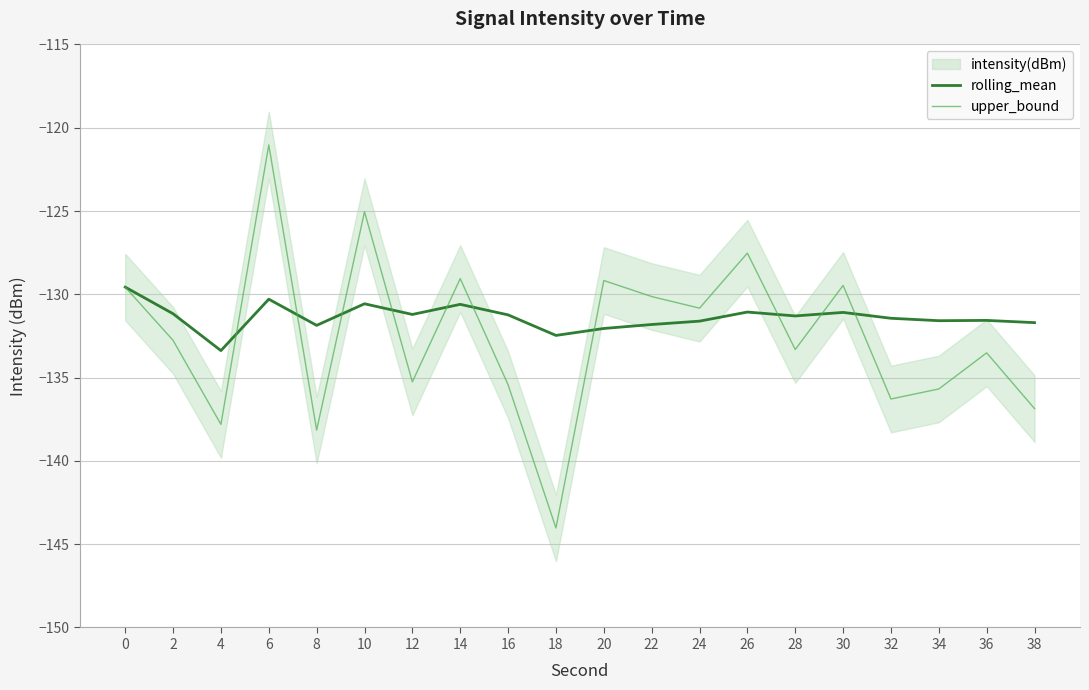

Which series has the largest range (max minus min)?

upper_bound